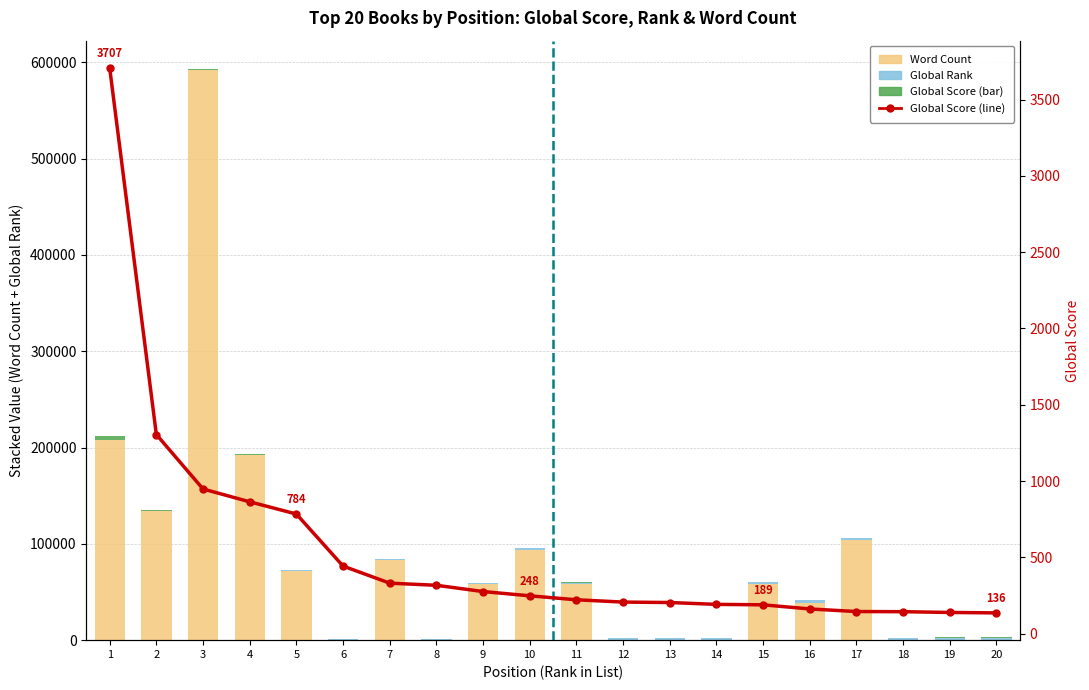

What is the difference between the maximum and minimum values in the Global Rank series?

2720